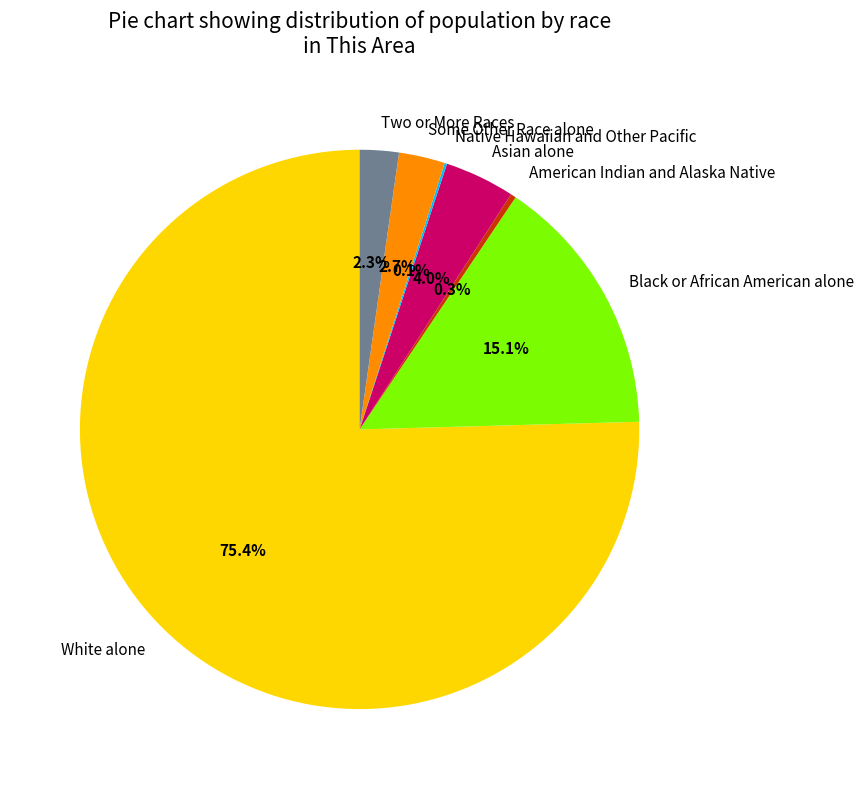

True or false: American Indian and Alaska Native accounts for 11% of the total.

False